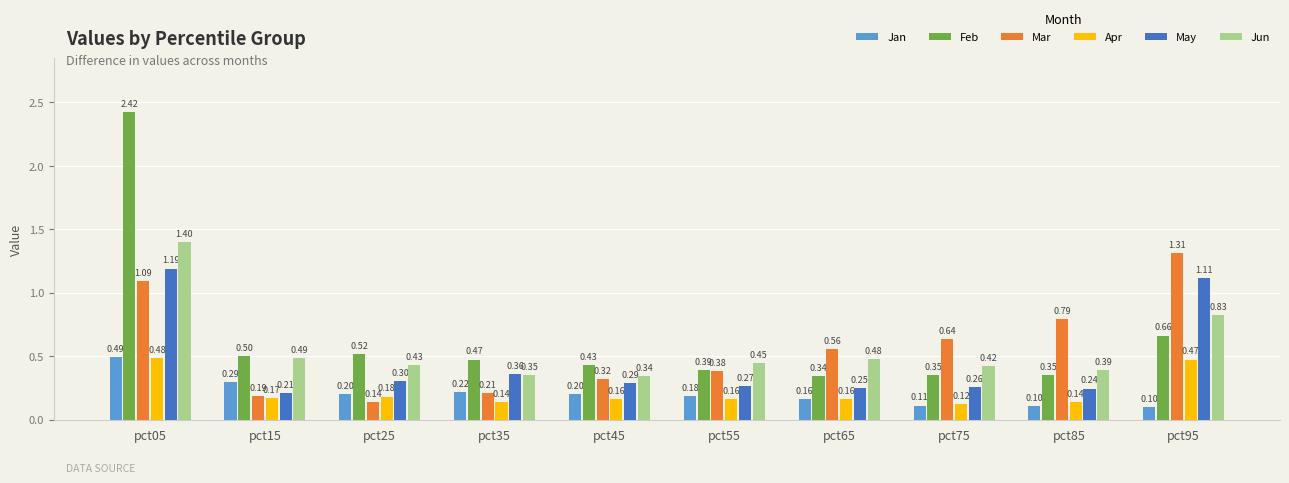

Which label corresponds to the largest value in the chart?

pct05